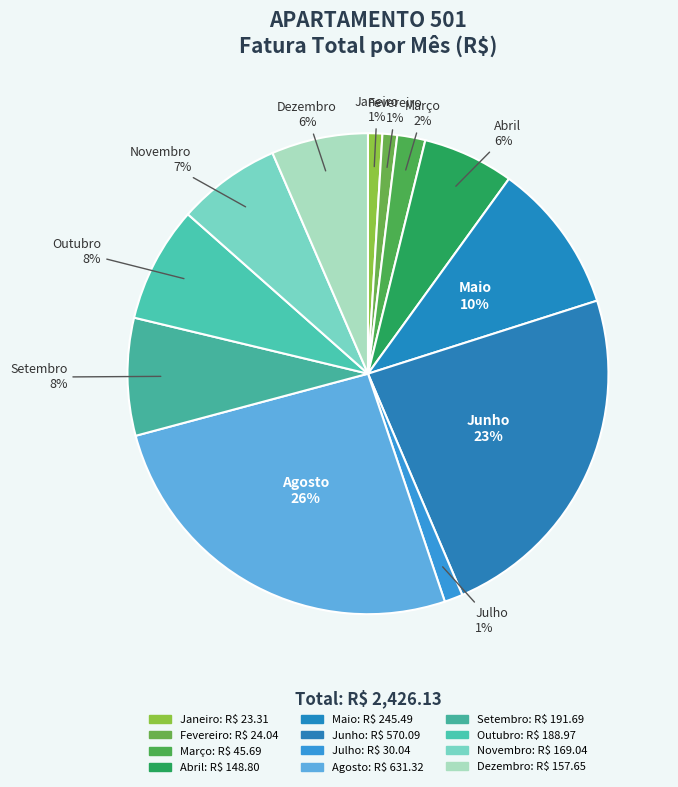

The Junho slice represents 23% of the pie. True or false?

True